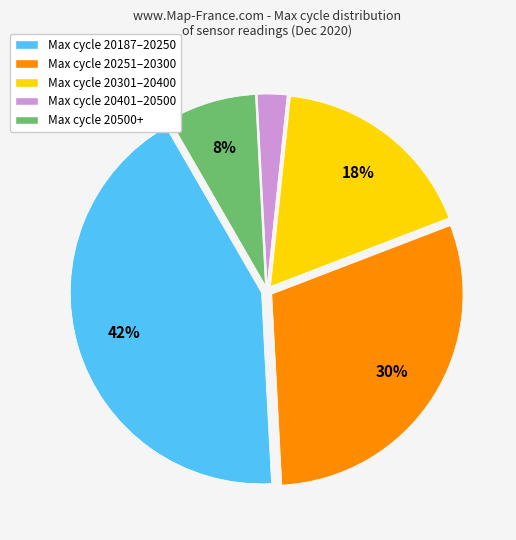

To the nearest percent, what is the average slice percentage?

20%